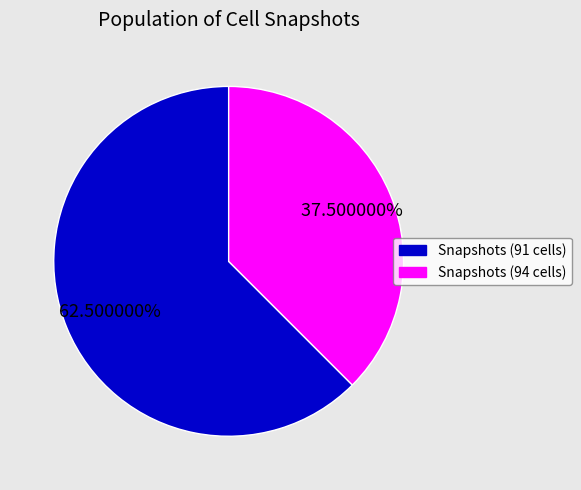

Does any single category account for the majority?

Yes